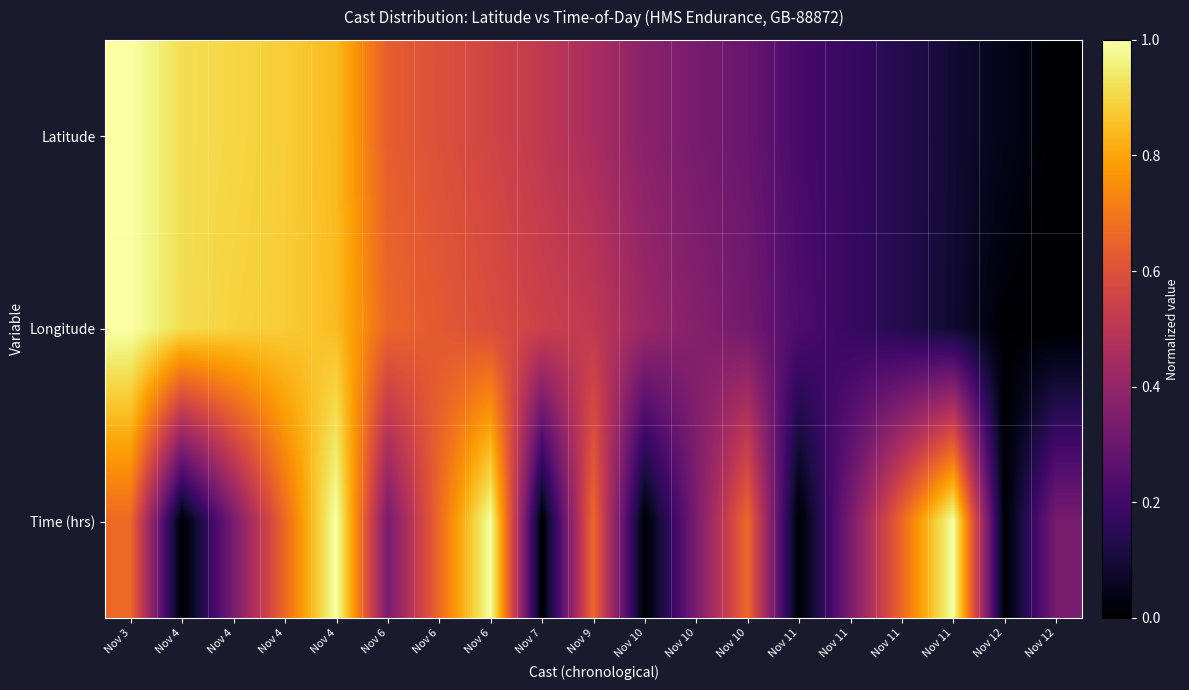

At which category does the chart reach its peak across all series?

Nov 3